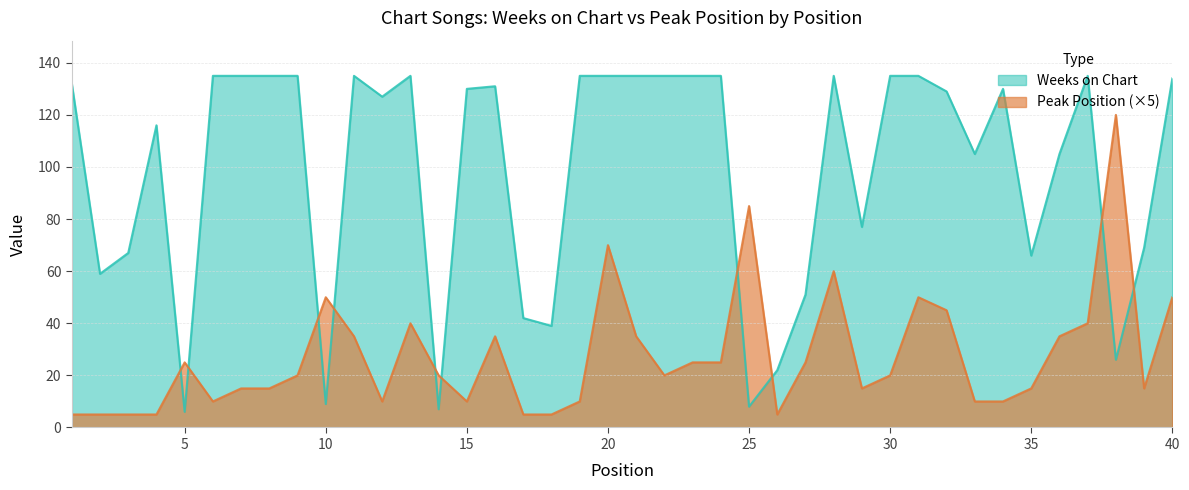

How many data points in Weeks on Chart are less than 130?

19